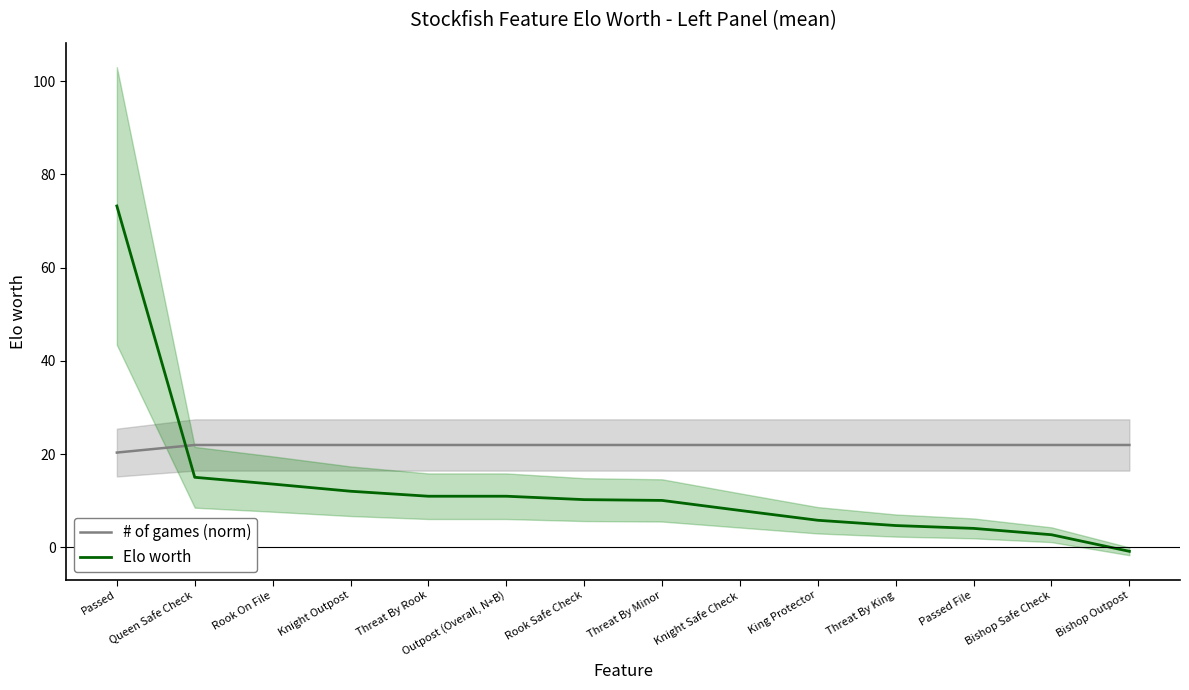

At which category does the chart reach its minimum across all series?

Bishop Outpost